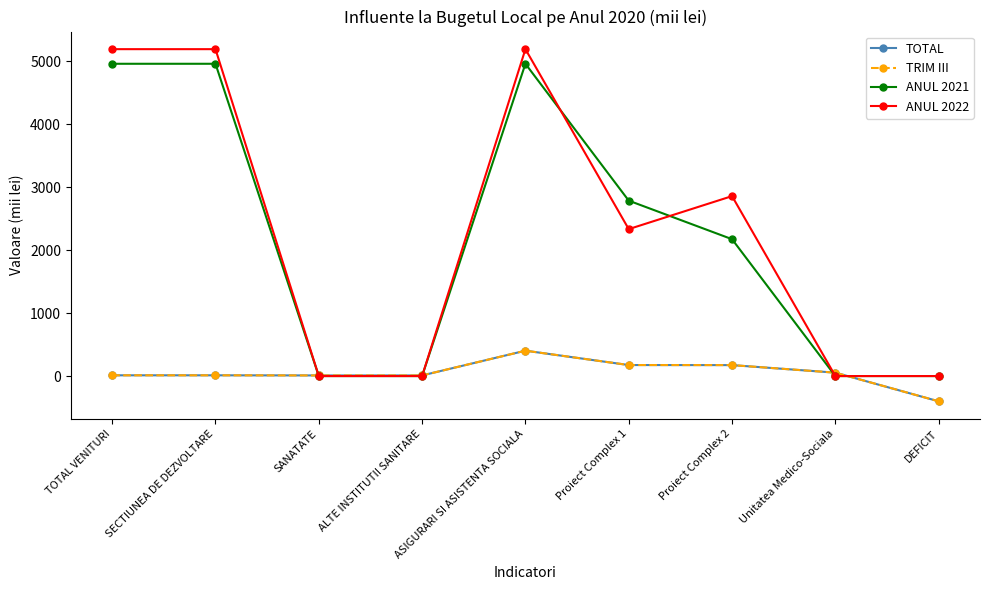

Does the chart have visible grid lines?

No